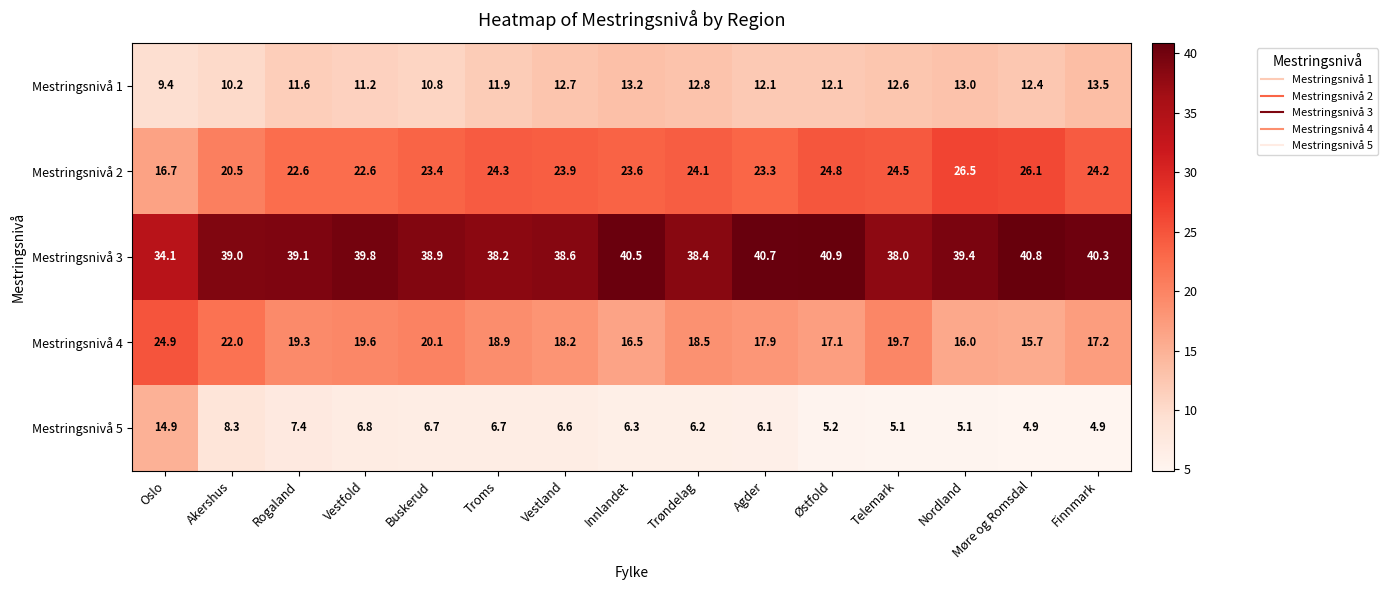

Which category has the highest value across all series?

Østfold